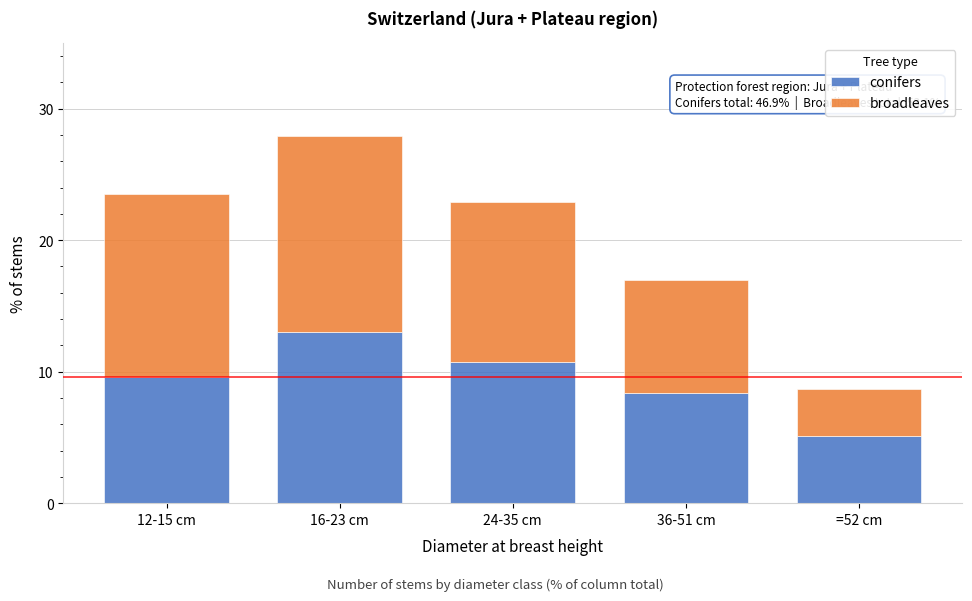

Reading right to left, what are the values for conifers?

=52 cm=5.1	36-51 cm=8.4	24-35 cm=10.7	16-23 cm=13.0	12-15 cm=9.6